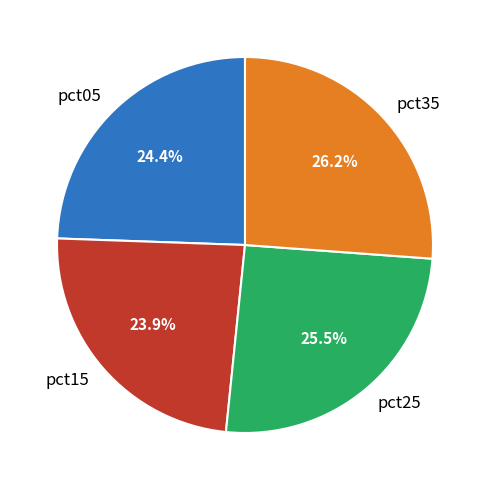

Does any single category account for the majority?

No